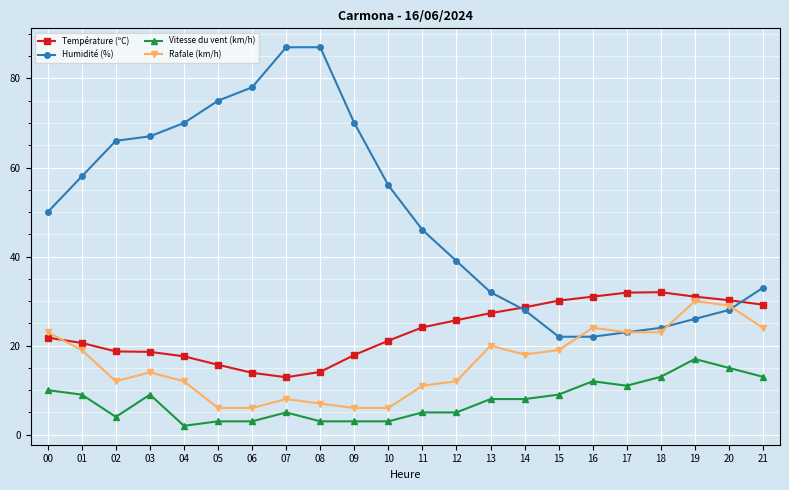

List the series in order of their overall mean, highest first.

Humidité (%), Température (ºC), Rafale (km/h), Vitesse du vent (km/h)